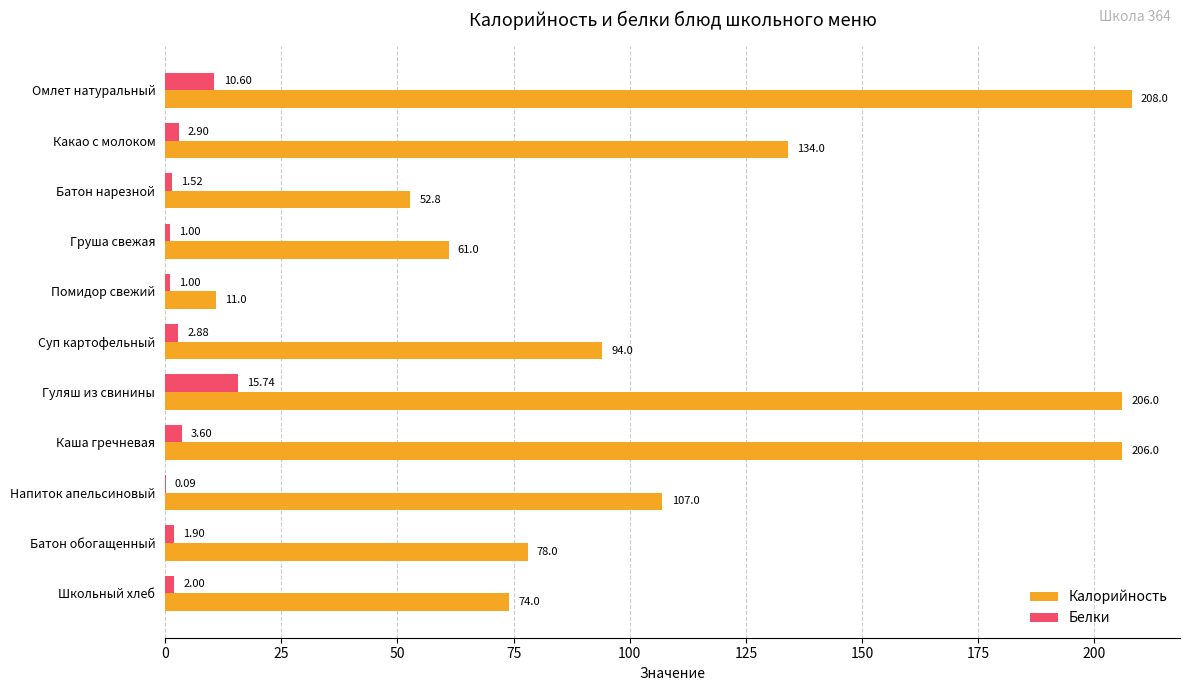

Where is Белки nearest to the value 7?

Каша гречневая